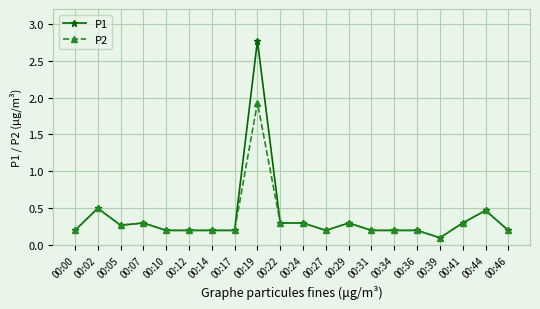

Which series has the widest spread of values?

P1